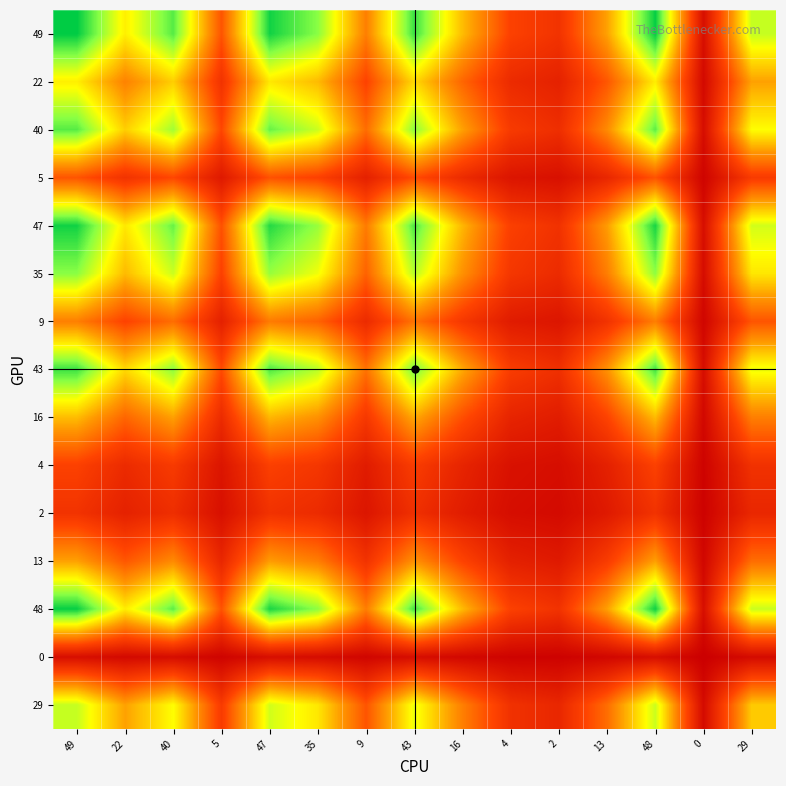

Between 0 and 48, which is larger?

48